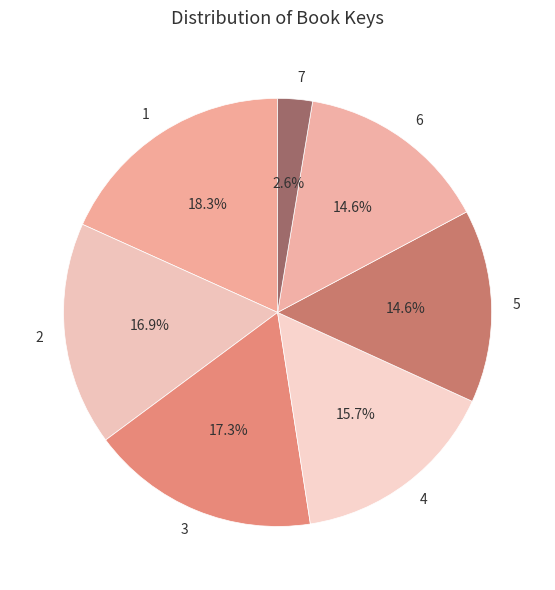

What percentage do 3 and 7 together represent?

19.9%